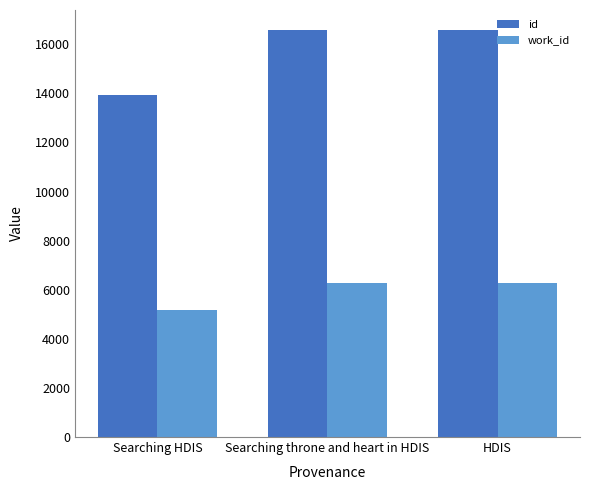

How many categories are shown in the chart?

3